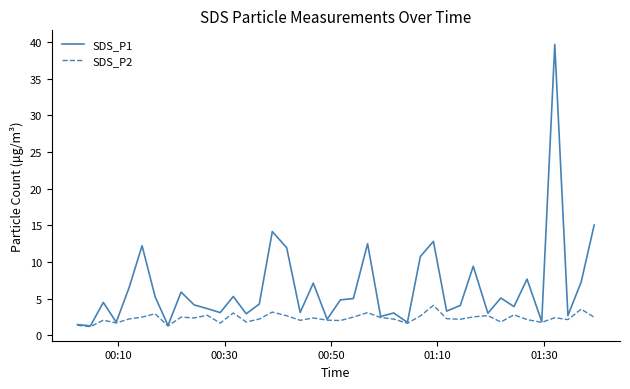

What is the highest value of the SDS_P2 series?

4.1